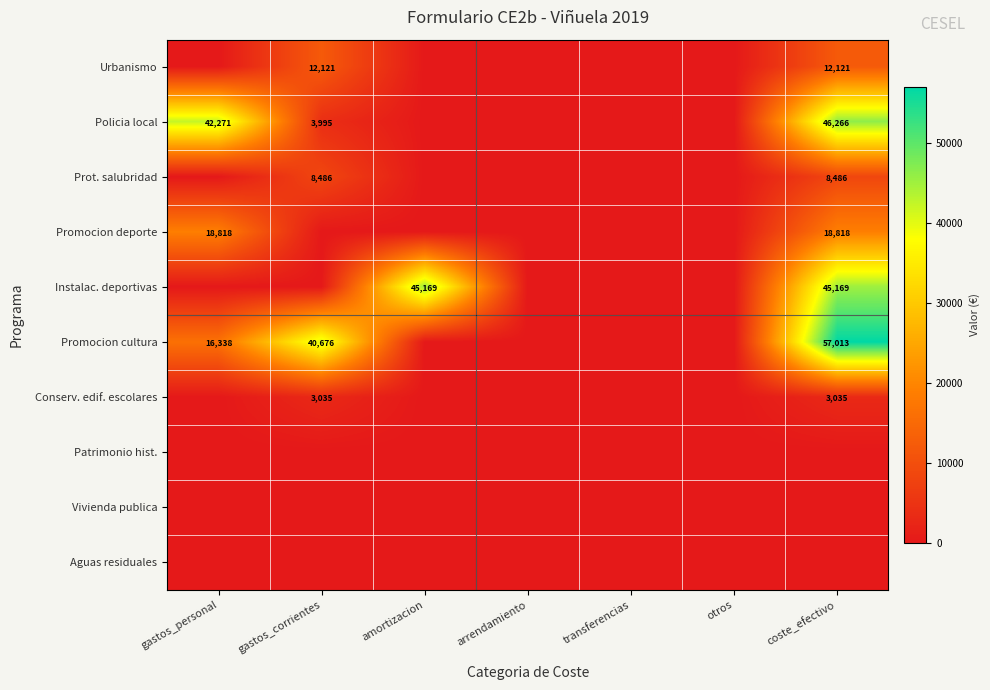

Is it true that Promocion deporte equals 18818 at gastos_personal?

True